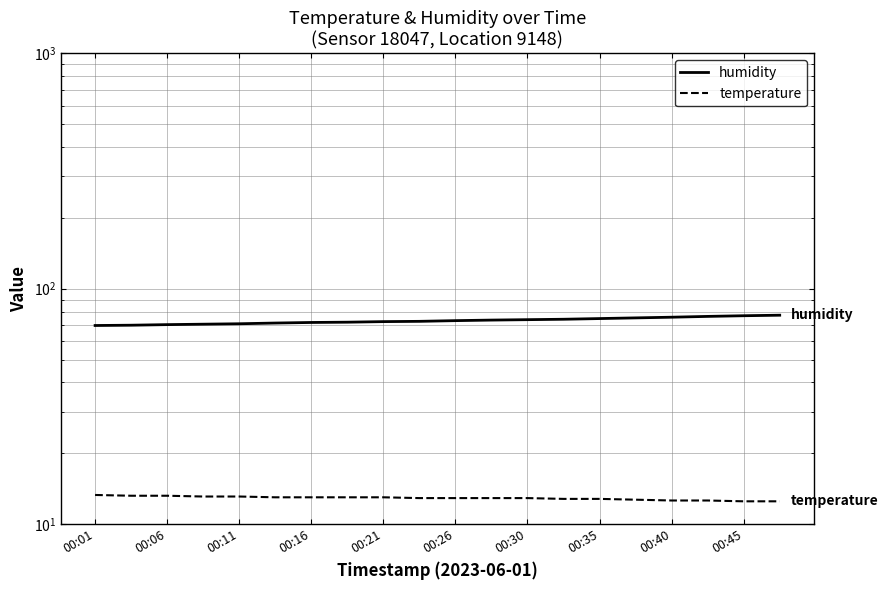

True or false: humidity and temperature intersect in this chart.

False